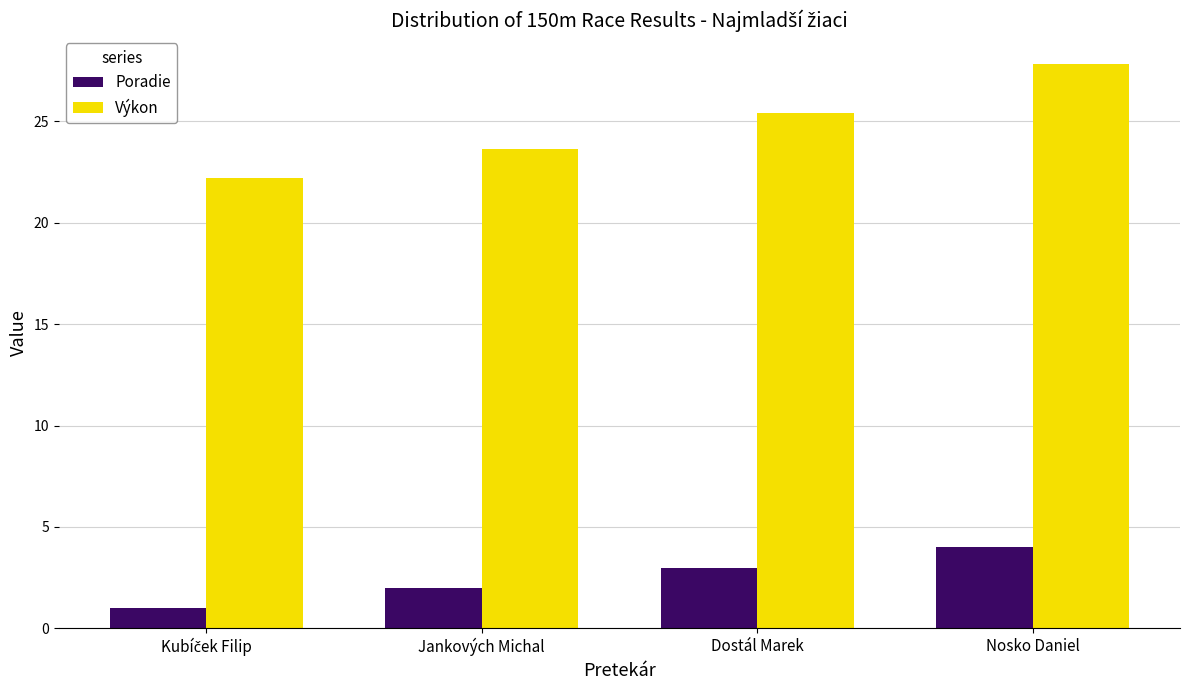

The value of Výkon at Dostál Marek is 33.5. True or false?

False